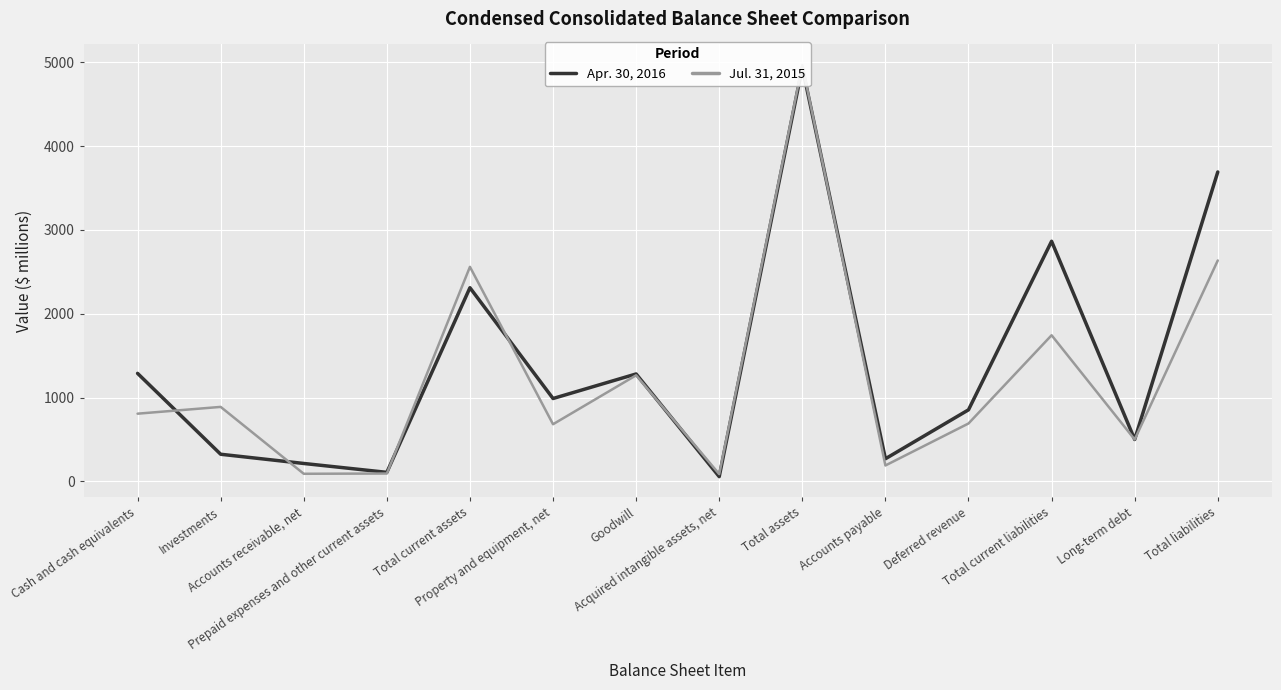

What is the value of the Jul. 31, 2015 point at the 3rd from the left?

91